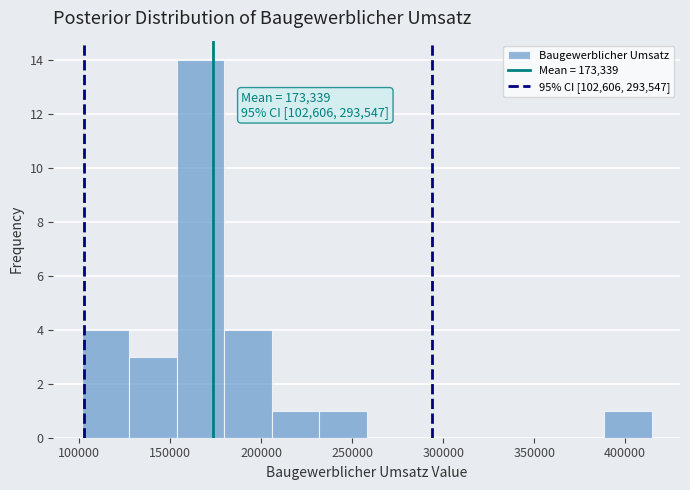

Over which range of the x-axis is the bar tallest?

155000 to 180000